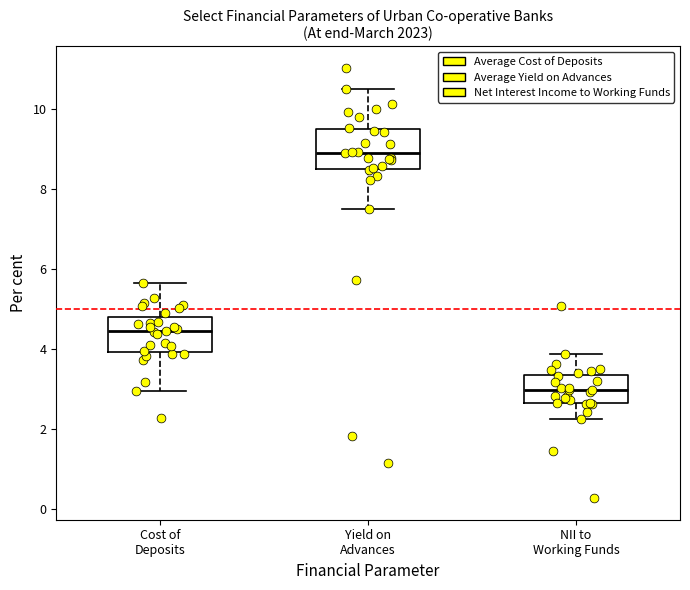

Where does the upper whisker of the box for Yield on Advances end on the y-axis? The values are not printed on the chart, so give them approximately, as read against the axis.

10.4